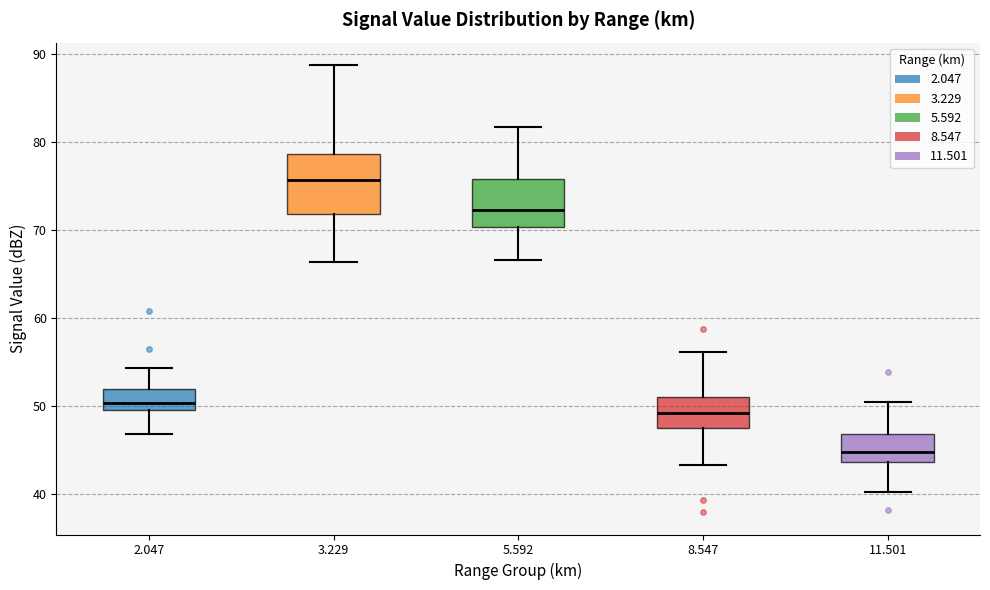

Reading left to right, transcribe this box plot: for each box, give where its median line is, the range the box spans, and where its two whiskers end, as read against the y-axis. The values are not printed on the chart, so give them approximately, as read against the axis.

2.047: median 50, box 49 to 52, whiskers 47 to 54
3.229: median 76, box 72 to 79, whiskers 66 to 89
5.592: median 72, box 70 to 76, whiskers 67 to 82
8.547: median 49, box 47 to 51, whiskers 43 to 56
11.501: median 45, box 44 to 47, whiskers 40 to 50